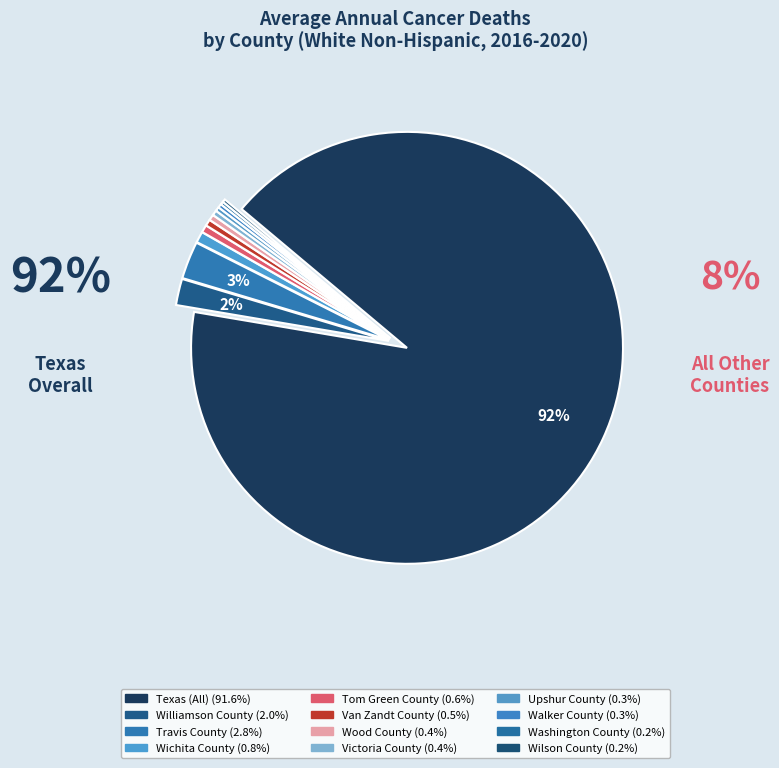

Count the number of slices in the pie.

12